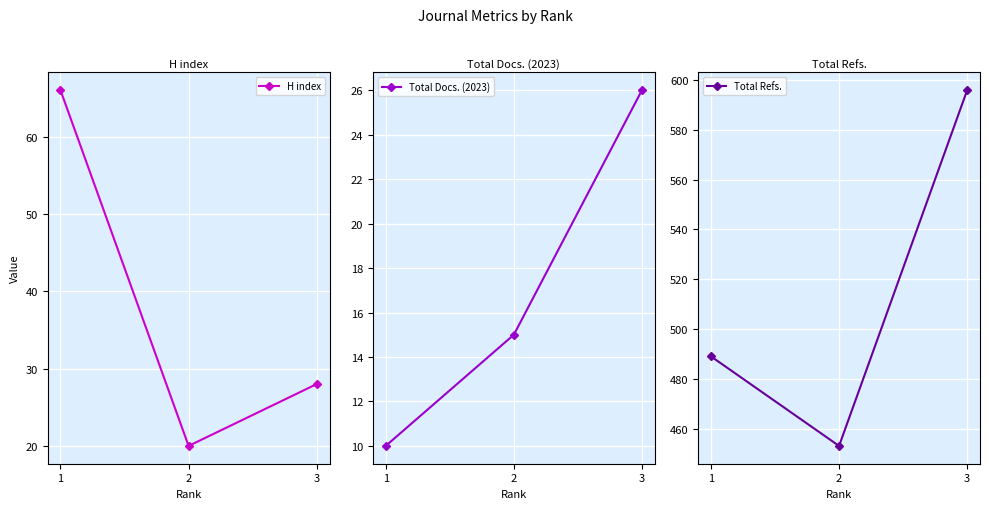

Where is Total Docs. (2023) nearest to the value 18?

2